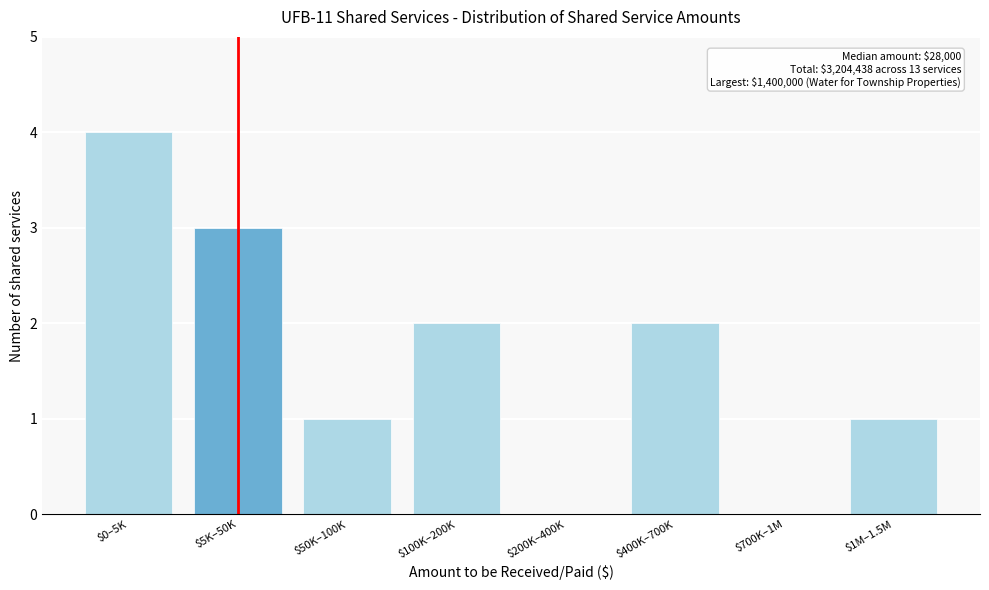

What is the sum of all values?

13